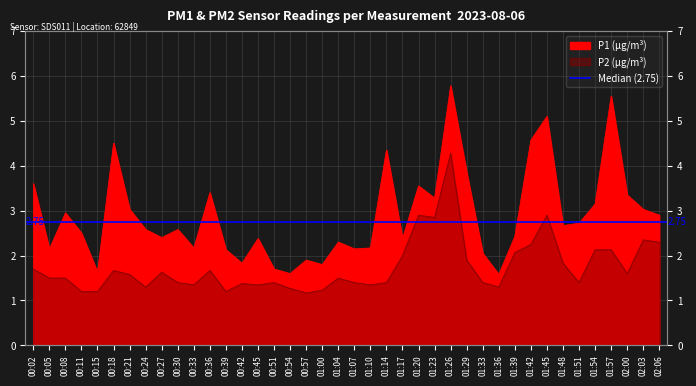

How many data points in P1 are above 2?

33